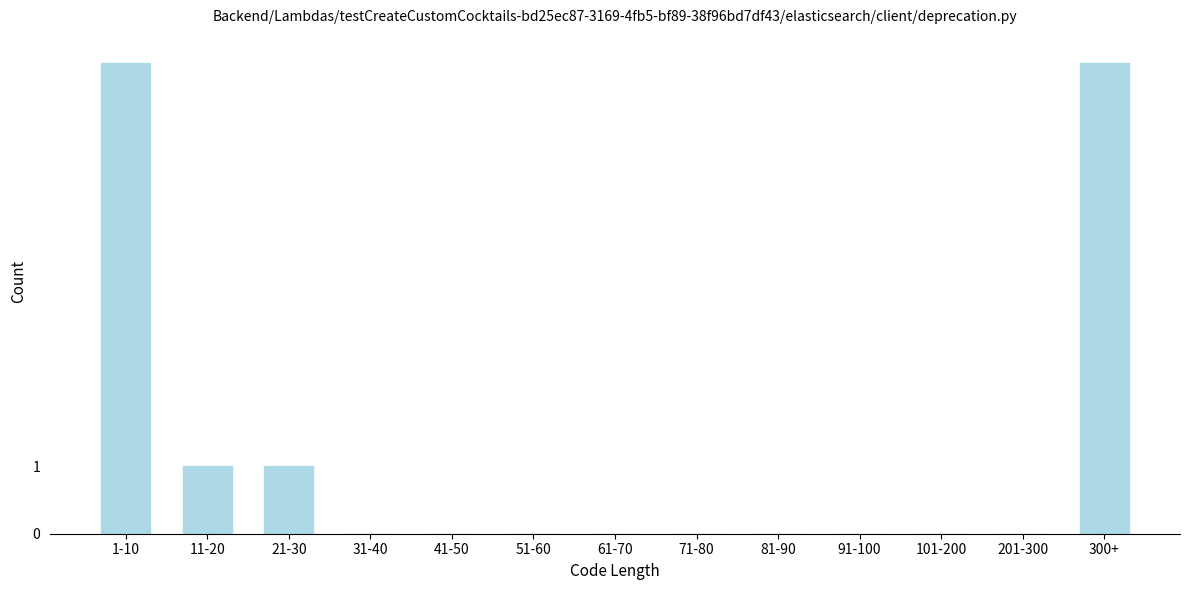

Reading right to left, list all the values displayed in this chart.

300+=7	201-300=0	101-200=0	91-100=0	81-90=0	71-80=0	61-70=0	51-60=0	41-50=0	31-40=0	21-30=1	11-20=1	1-10=7